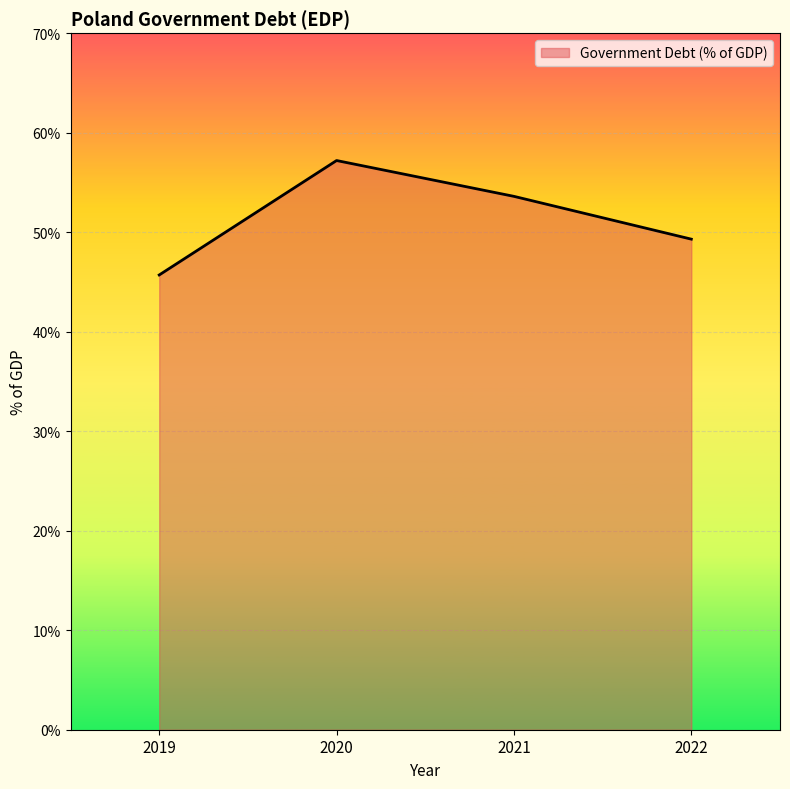

List the labels in order of value, largest first.

2020, 2021, 2022, 2019